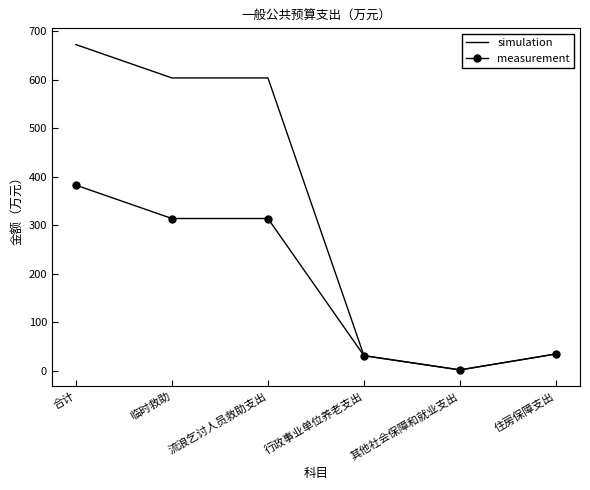

What is the average value of the simulation series?

325.0